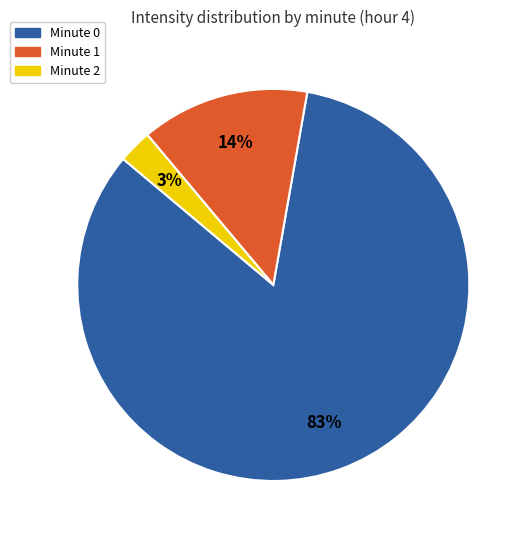

How many slices are in this pie chart?

3